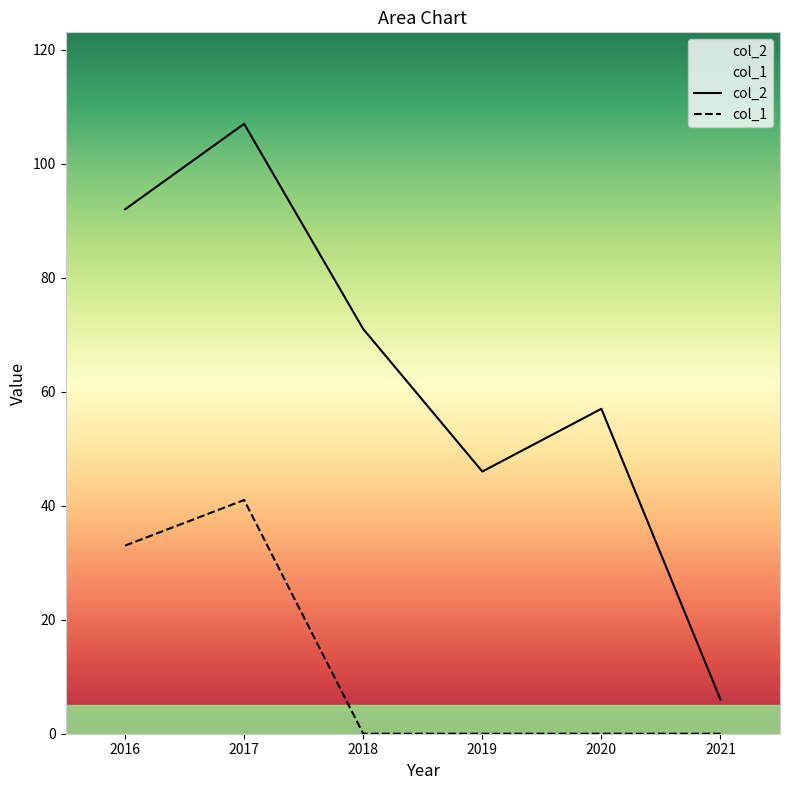

True or false: col_2 has a value of 17 at 2019.

False